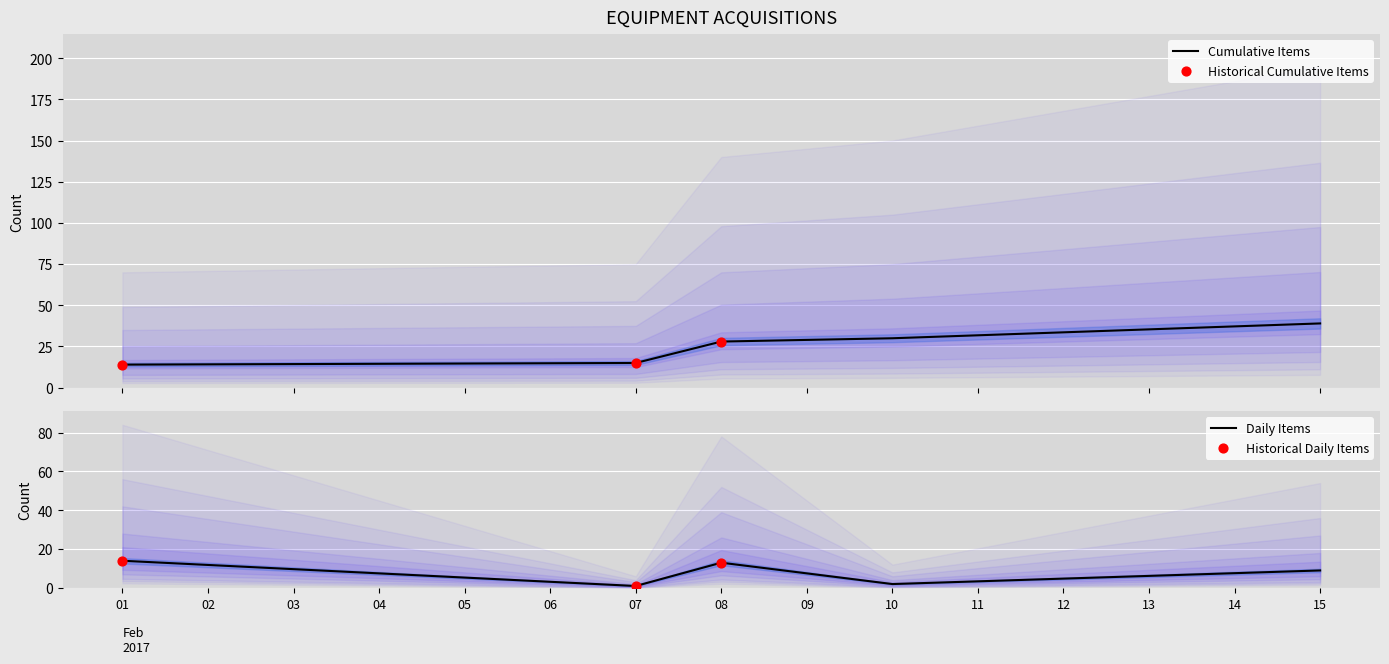

What is the lowest value of the Cumulative Items series?

14